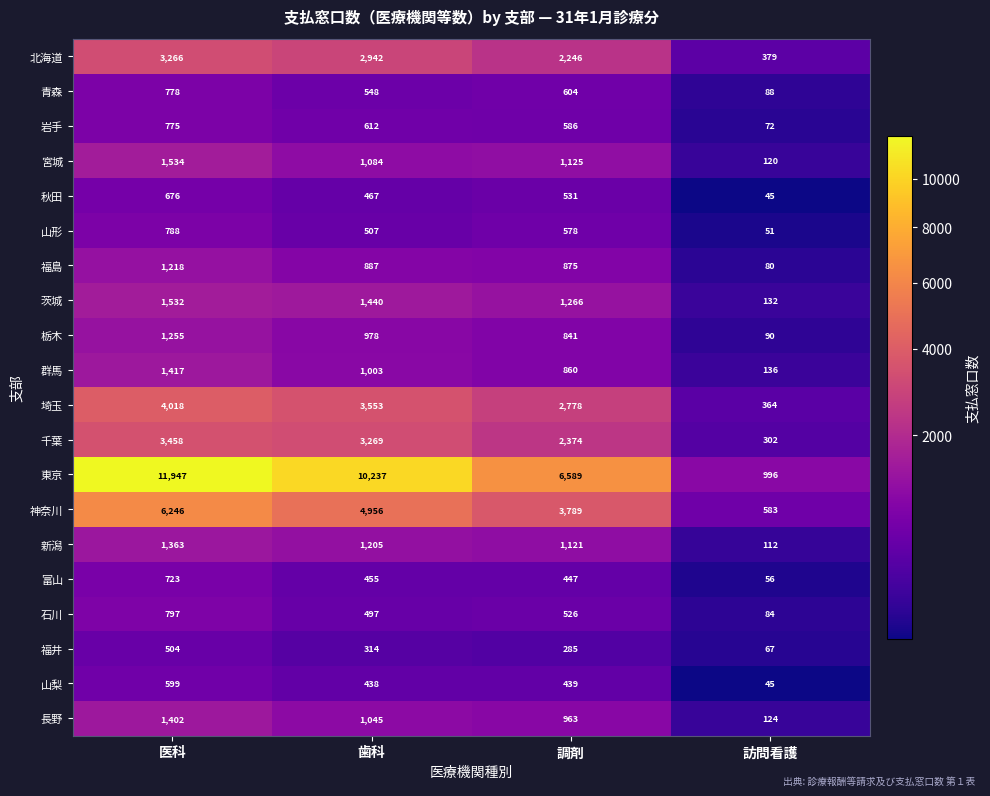

What is the highest value of the 東京 series?

11947